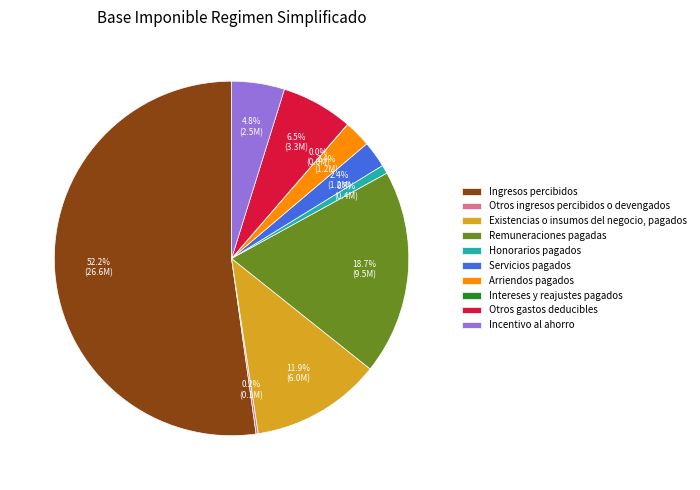

Is there a majority slice in this chart?

Yes